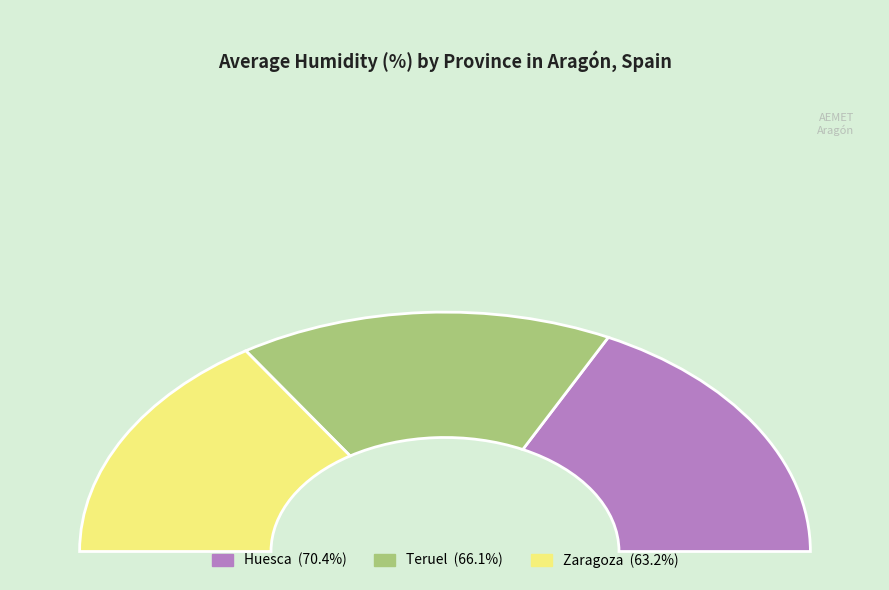

Is Zaragoza the majority of the pie?

No